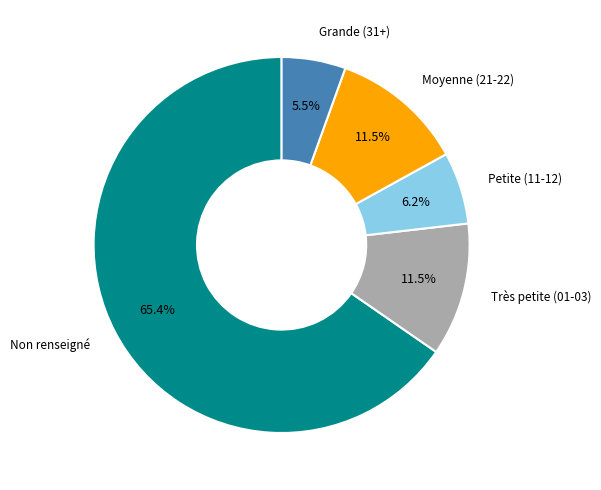

Is there any slice that represents more than half of the pie?

Yes